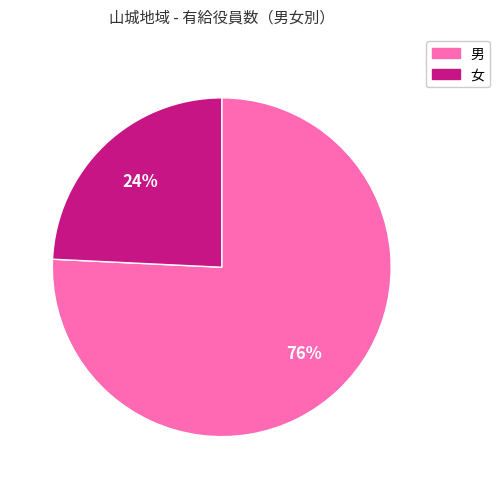

Between 男 and 女, which is larger?

男